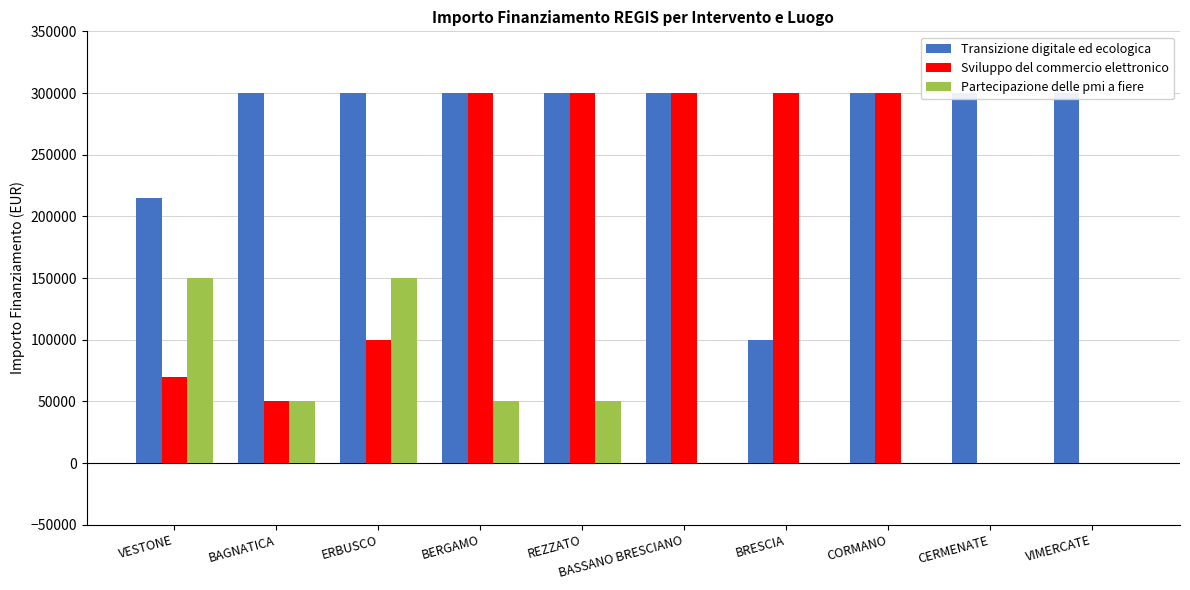

At BRESCIA, list the series in order from largest to smallest.

Sviluppo del commercio elettronico, Transizione digitale ed ecologica, Partecipazione delle pmi a fiere